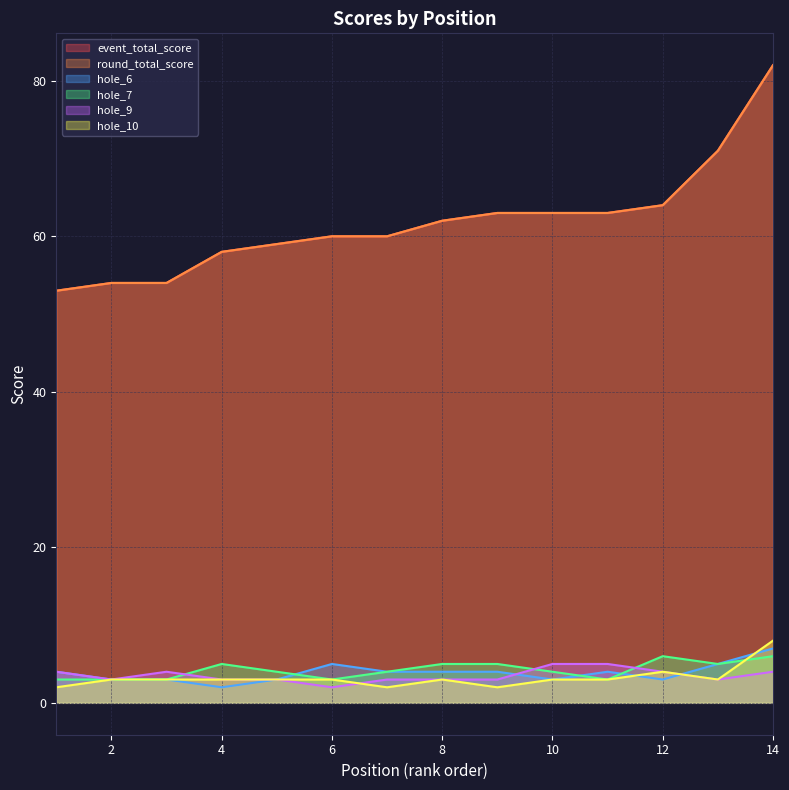

True or false: round_total_score and event_total_score cross at least once.

False